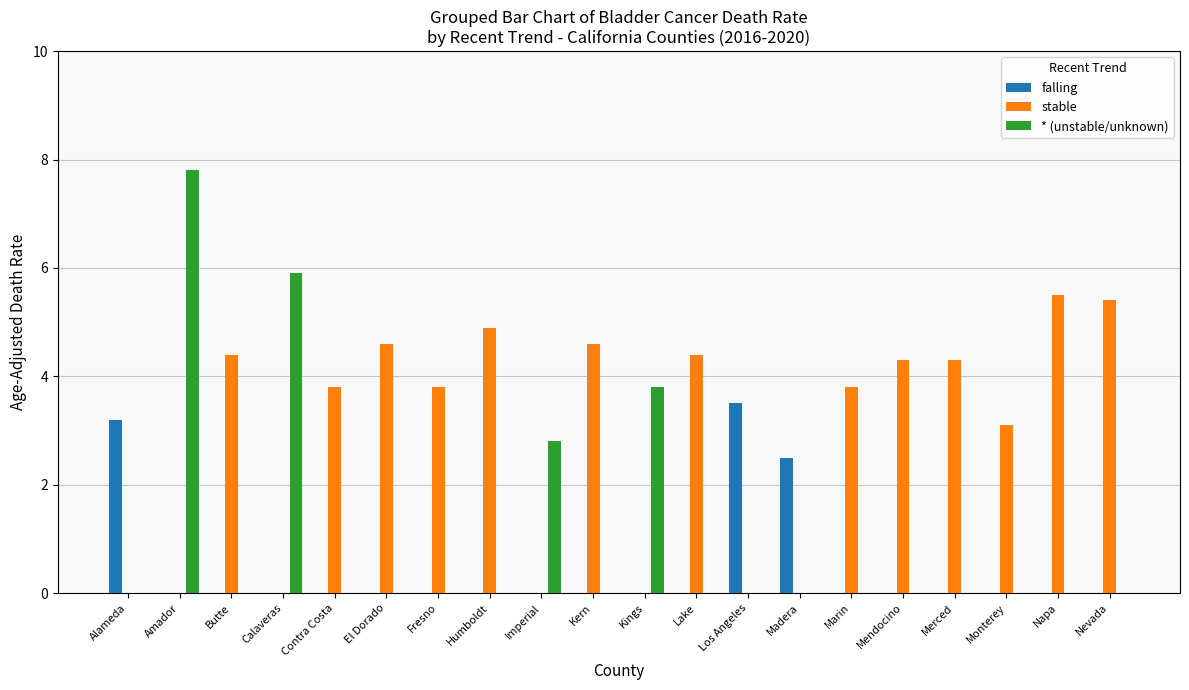

How many series are shown in this chart?

3